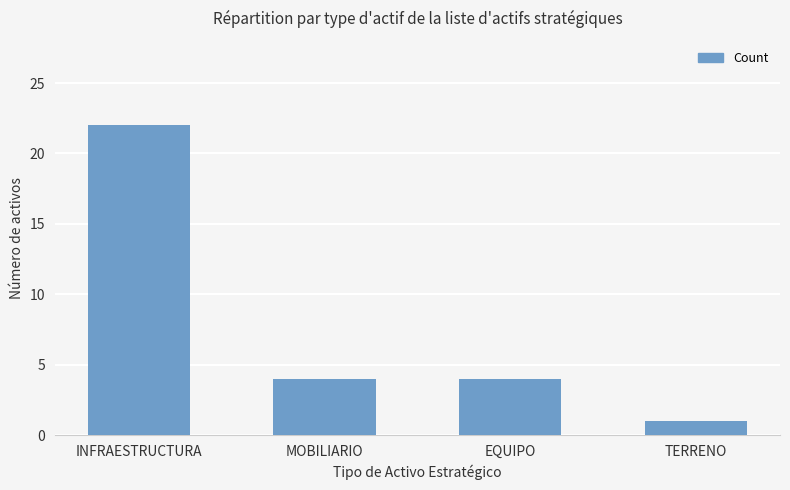

Reading left to right, list all the values displayed in this chart.

22	4	4	1